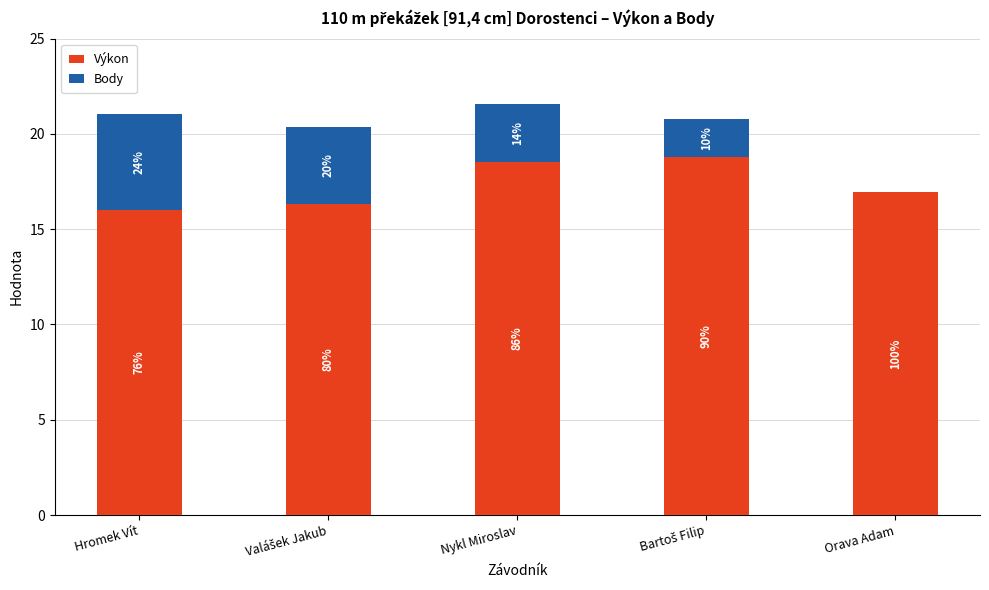

What is the maximum value for Výkon?

18.8